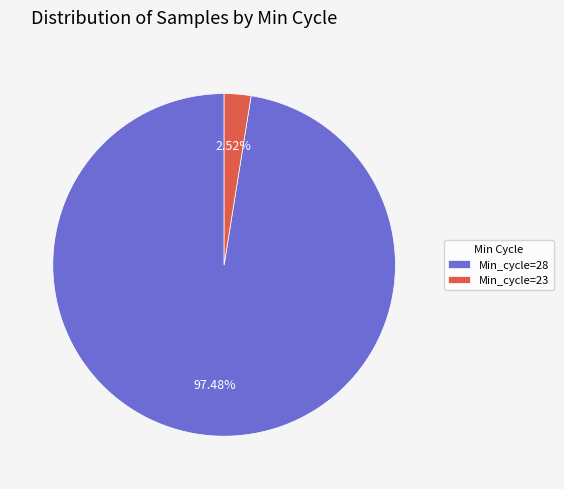

Rank the categories by value from highest to lowest.

Min_cycle=28, Min_cycle=23